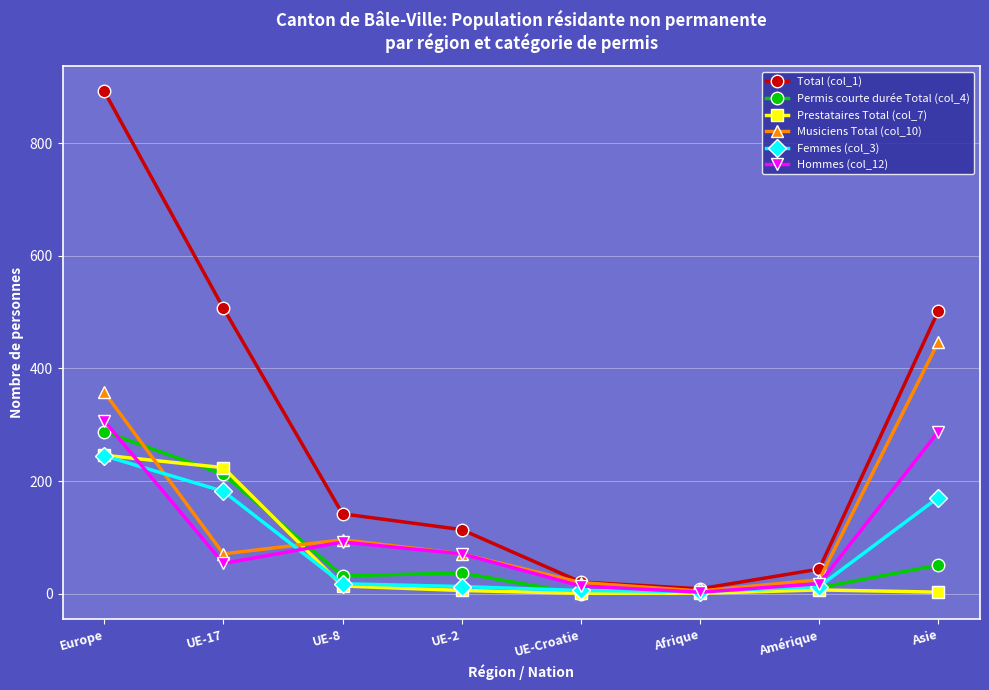

What is the label of the 1st point from the right?

Asie